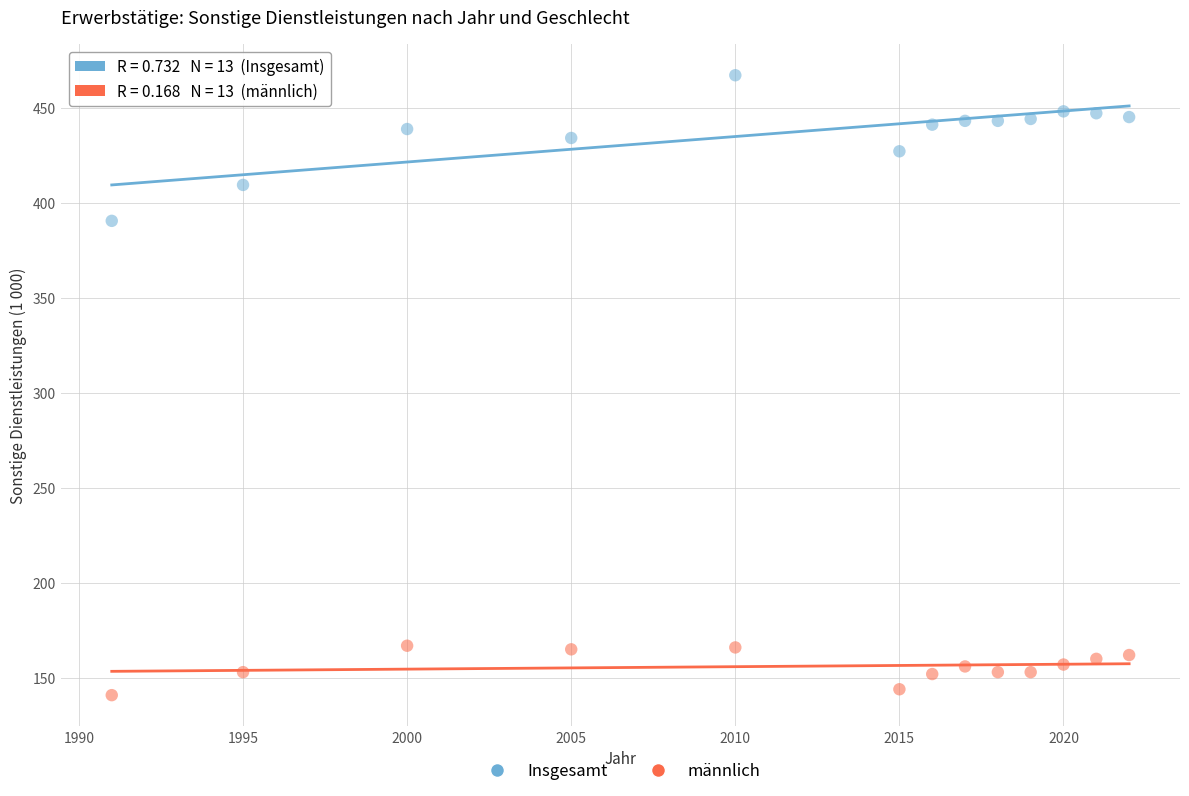

Which series has the widest spread of Y values?

Insgesamt